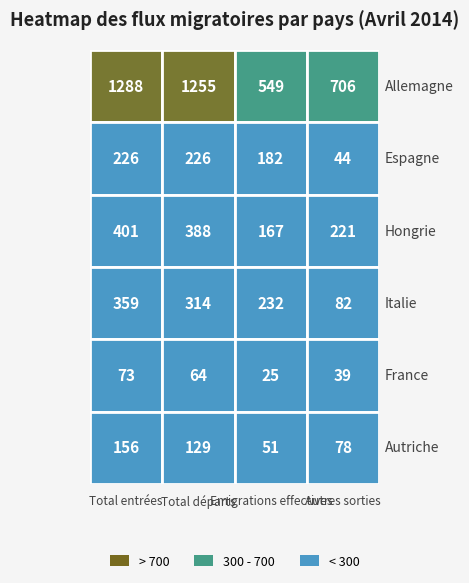

What is the lowest value of the Hongrie series?

167